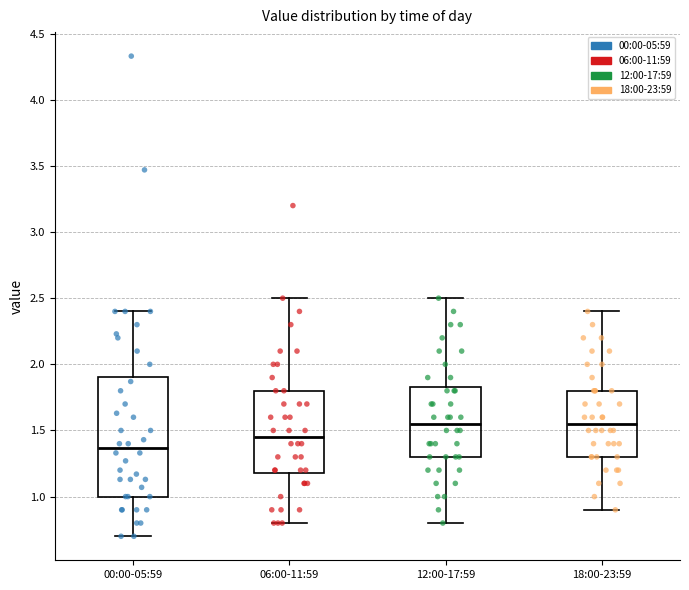

Reading left to right, read every box against the y-axis: the position of its median line, the range the box covers, and the ends of its whiskers. The values are not printed on the chart, so give them approximately, as read against the axis.

00:00-05:59: median 1.35, box 1.00 to 1.90, whiskers 0.70 to 2.40
06:00-11:59: median 1.45, box 1.20 to 1.80, whiskers 0.80 to 2.50
12:00-17:59: median 1.55, box 1.30 to 1.85, whiskers 0.80 to 2.50
18:00-23:59: median 1.55, box 1.30 to 1.80, whiskers 0.90 to 2.40